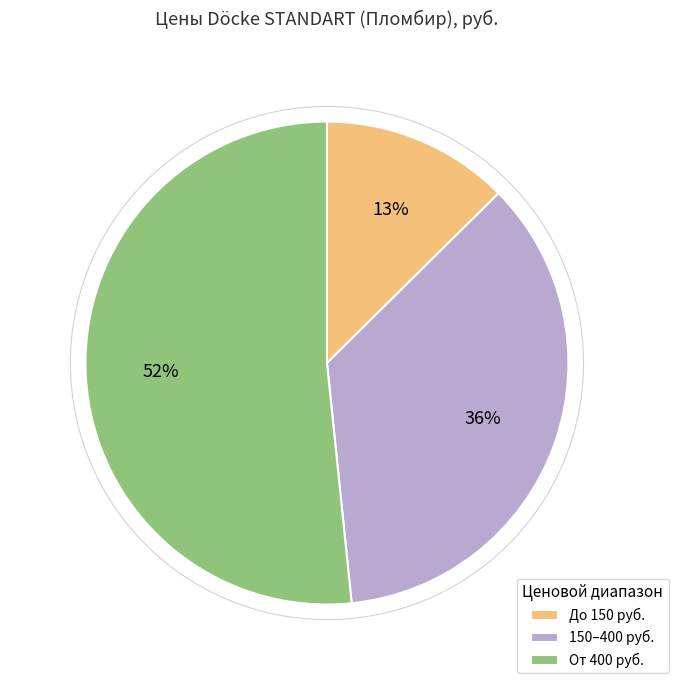

Does any single category account for the majority?

Yes